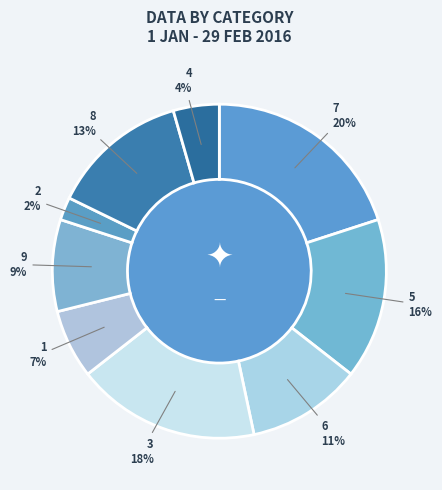

Rank the categories by value from highest to lowest.

7, 3, 5, 8, 6, 9, 1, 4, 2